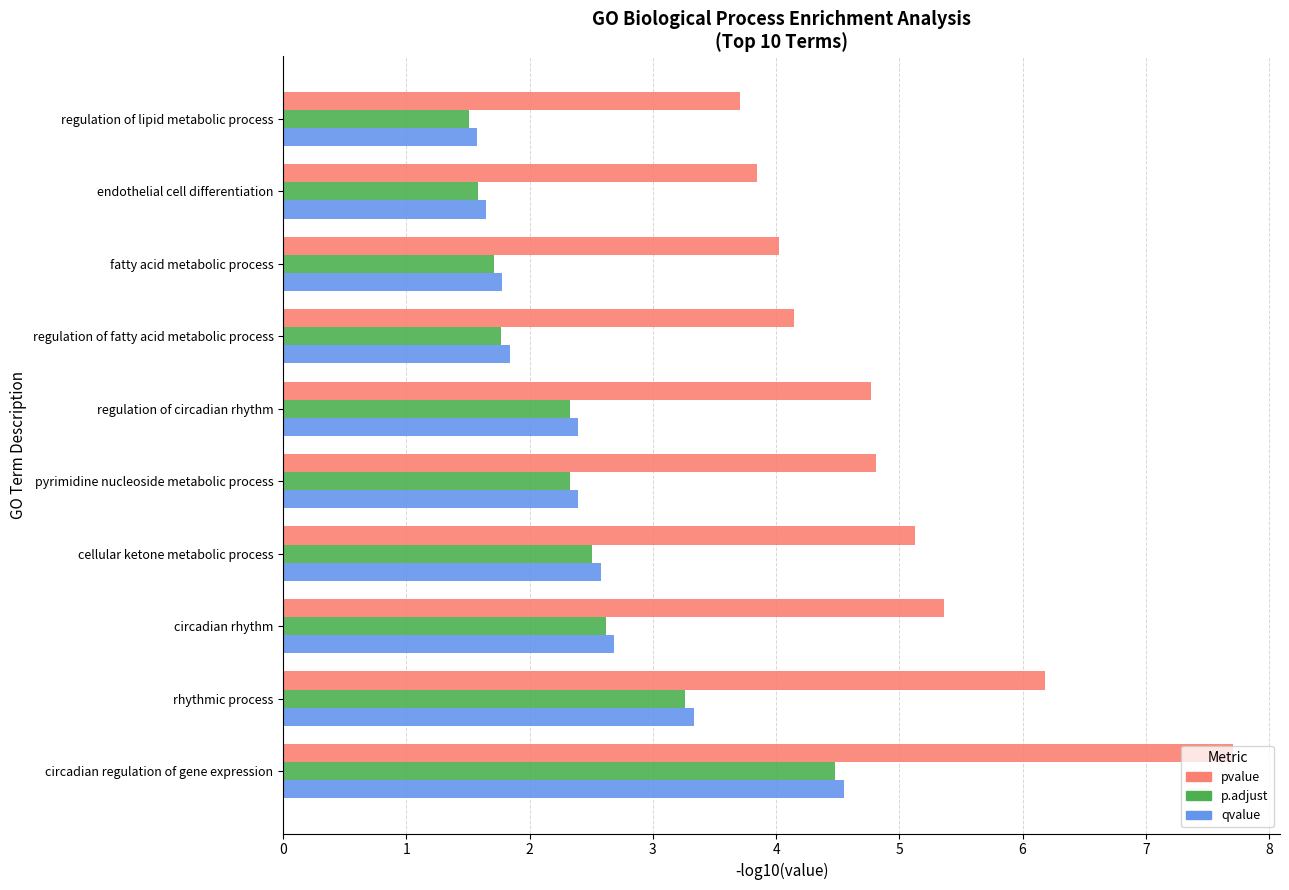

Between circadian regulation of gene expression and rhythmic process, which series saw the biggest shift?

pvalue